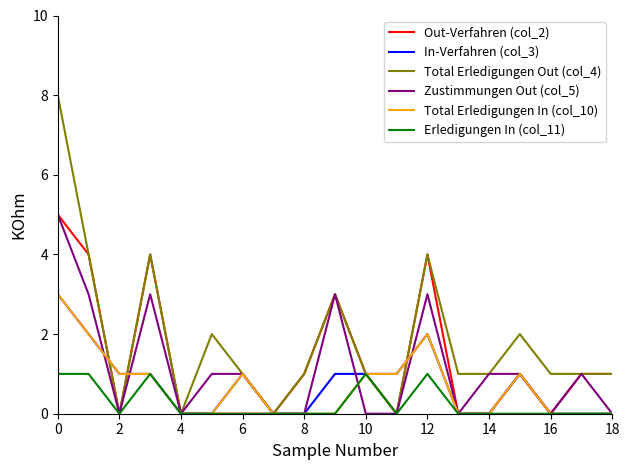

At how many categories does at least one series exceed 5?

1